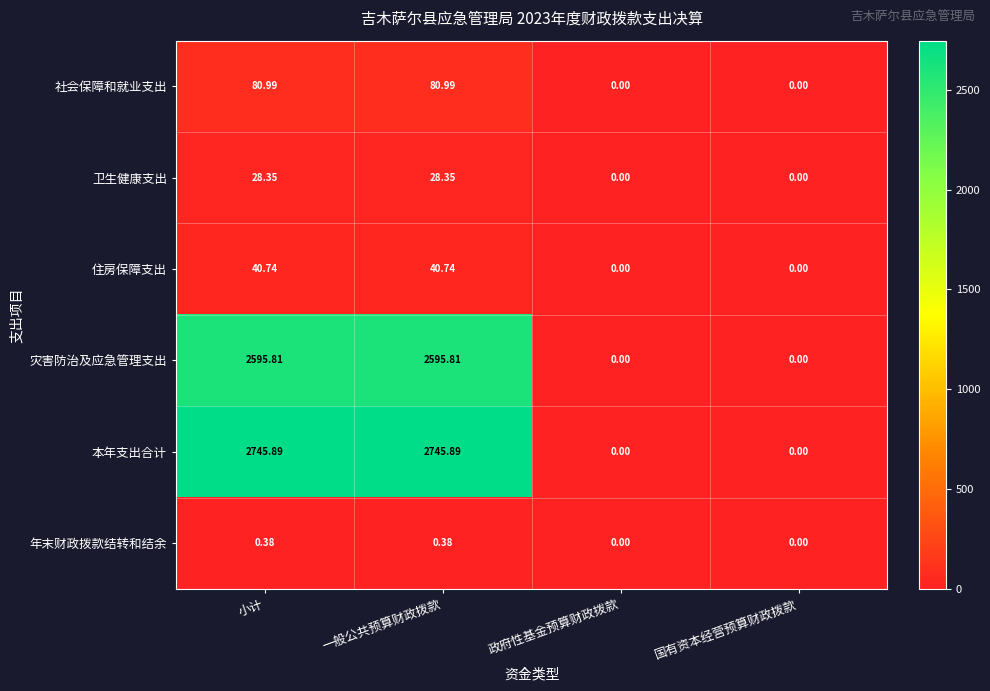

Which series has the widest spread of values?

本年支出合计